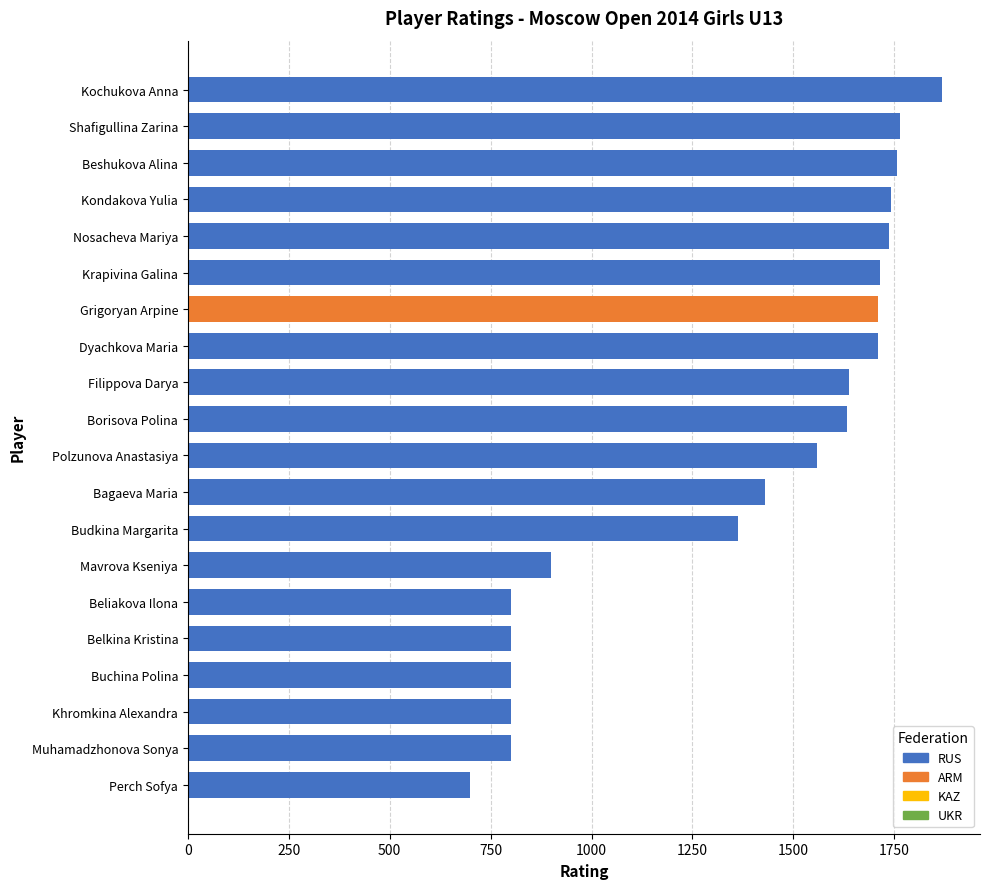

What is the sum of all values?

27229